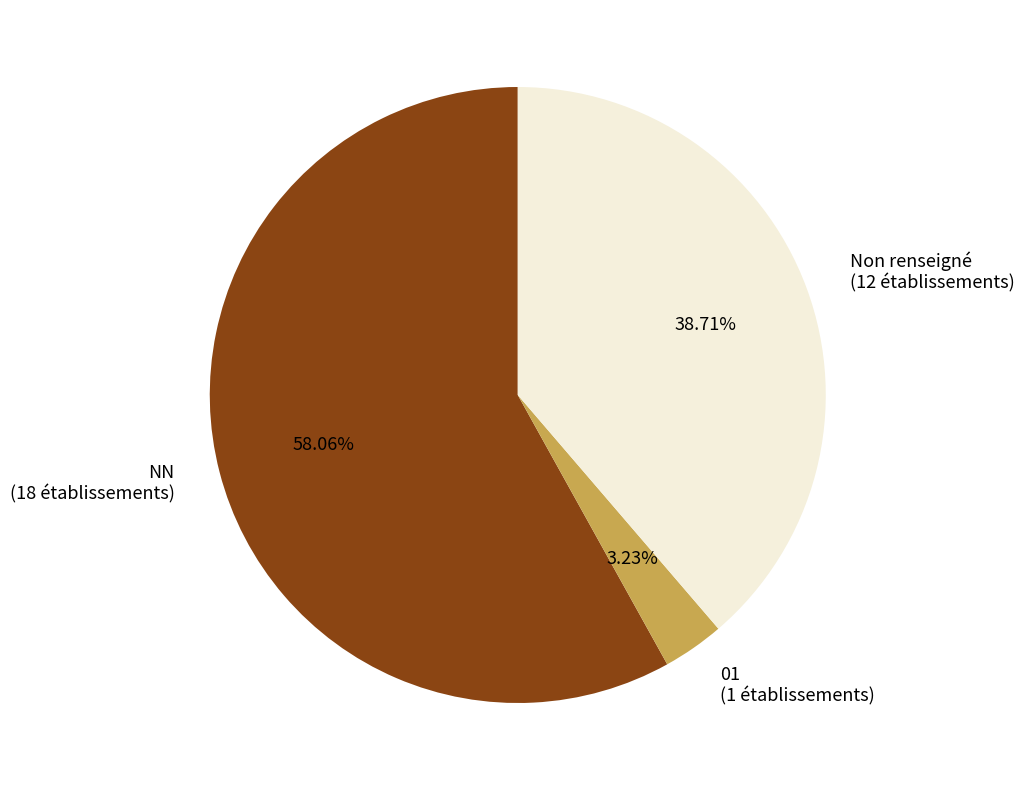

What is the smallest slice in the pie chart?

01